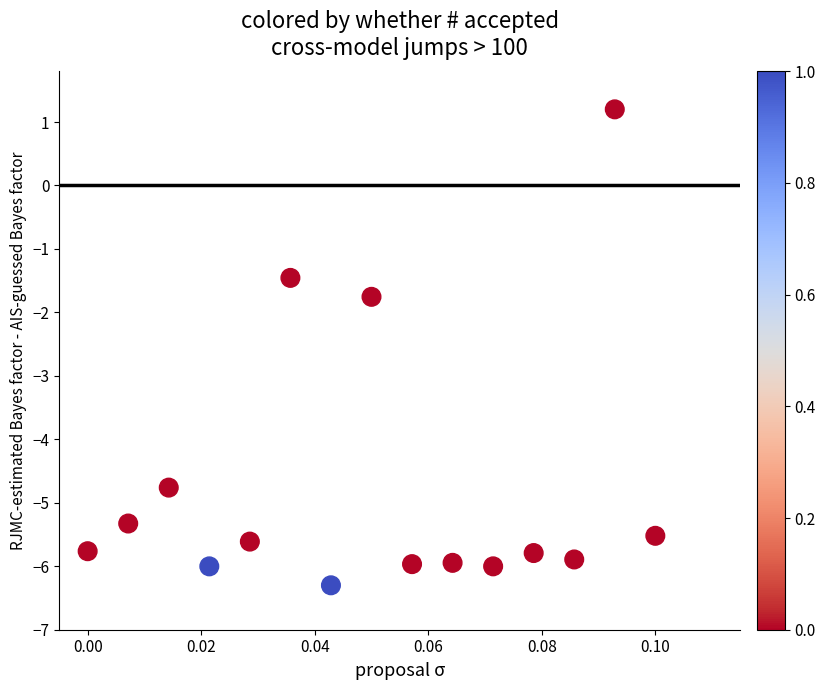

What Y value in the scatter plot is closest to -2?

-1.8